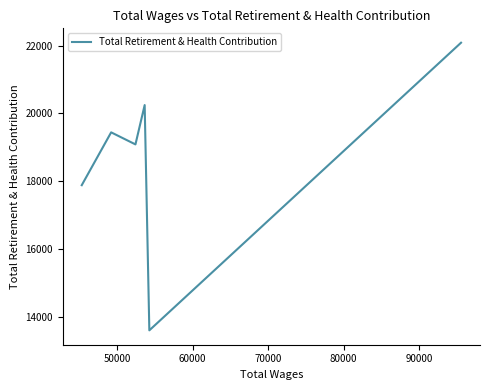

How many interior local peaks (higher than both neighbors) does the data have?

2